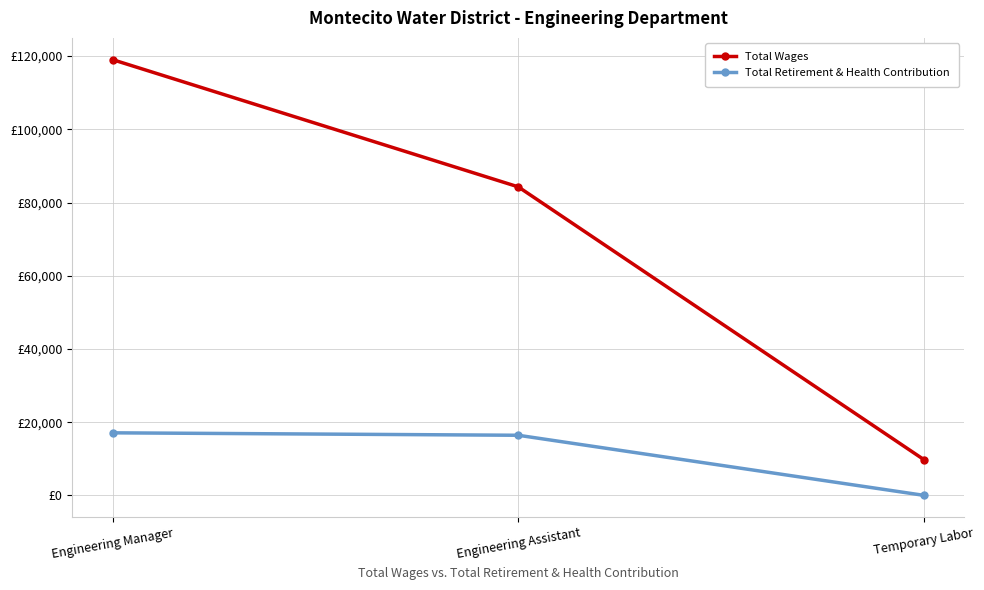

What are all the series names shown in the legend?

Total Wages, Total Retirement & Health Contribution